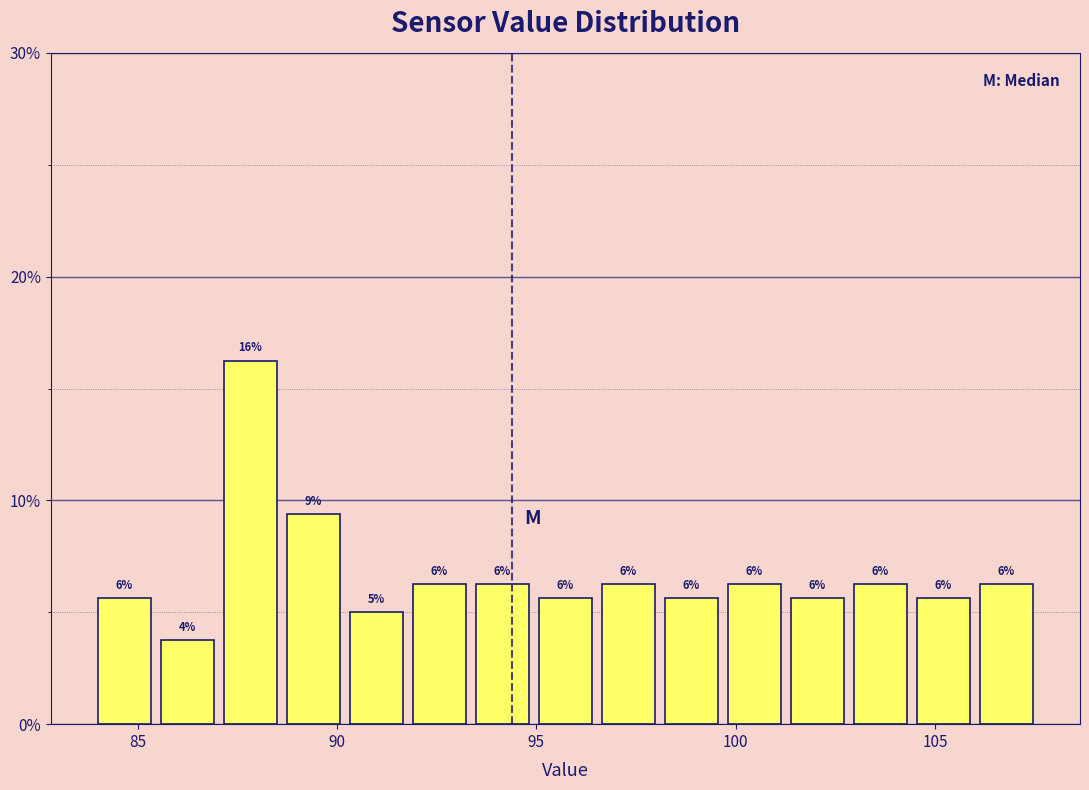

Read against the x-axis, roughly where is the centre of the tallest bar?

88.0